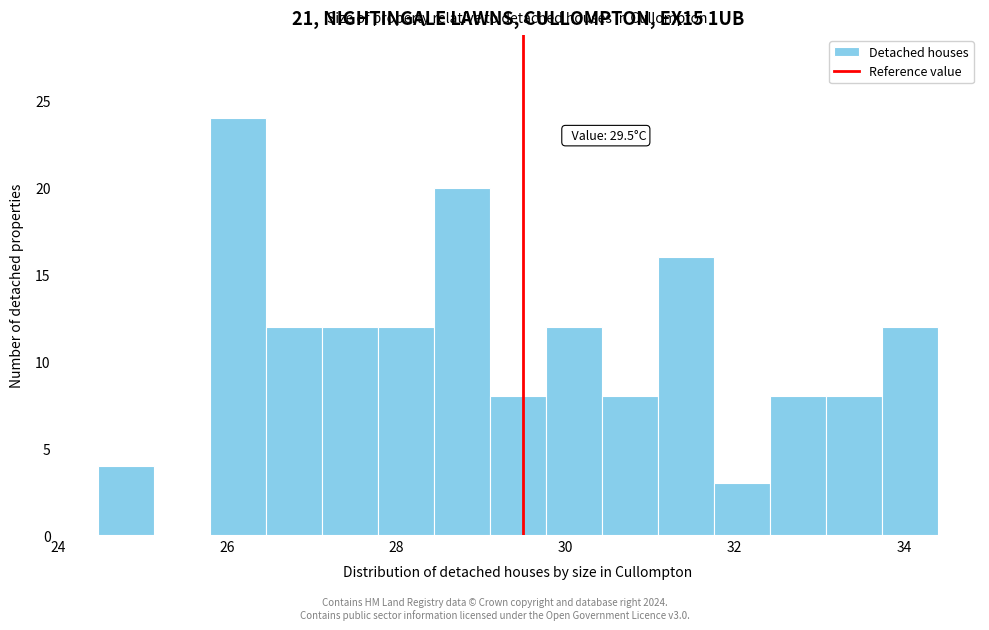

Around what value on the x-axis is the tallest bar? Give the approximate position of its centre, as read against the axis.

26.2